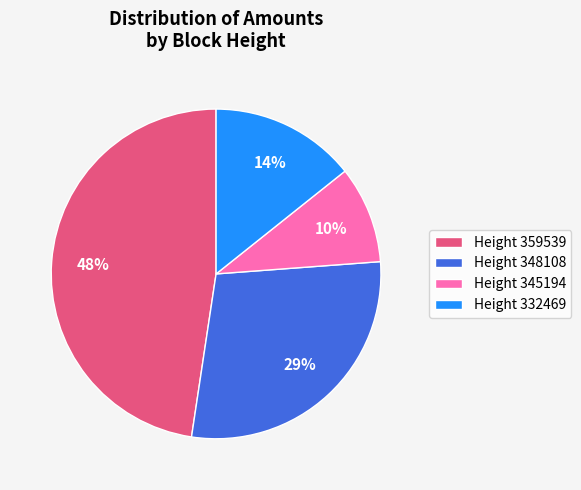

The Height 345194 slice represents 10% of the pie. True or false?

True